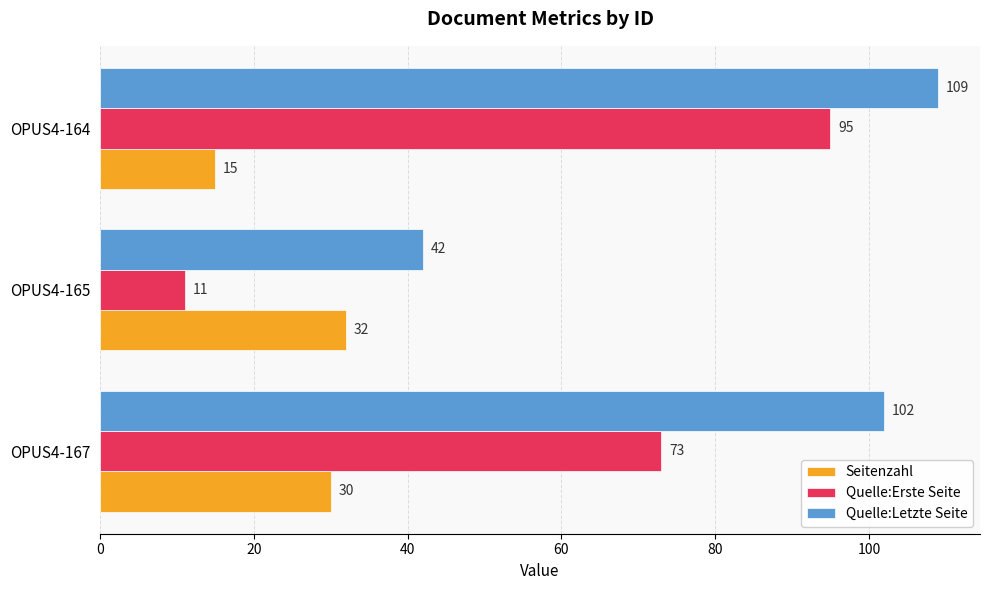

Which category has the lowest value in the Seitenzahl series?

OPUS4-164